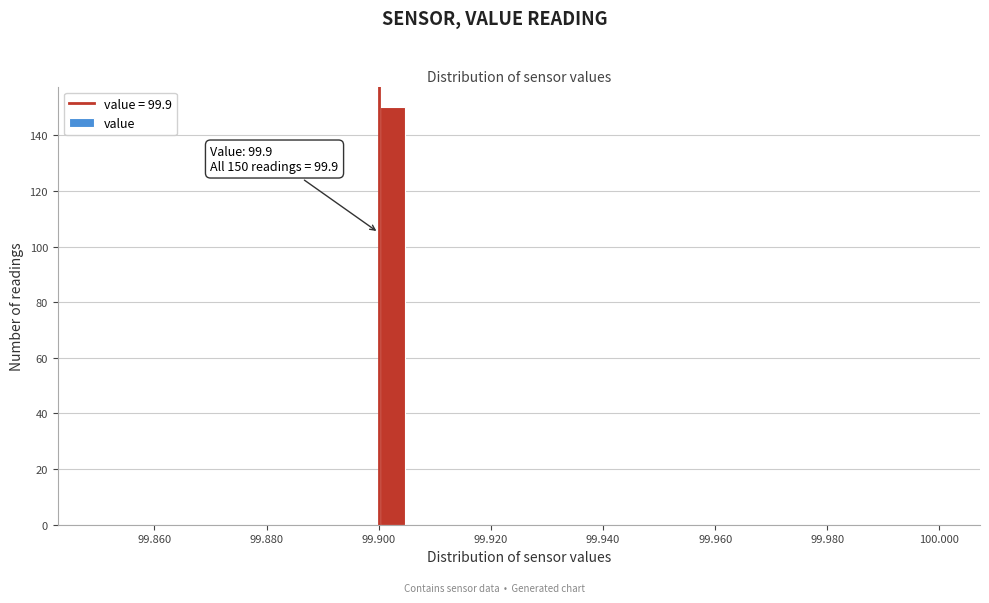

Read against the x-axis, roughly where is the centre of the tallest bar?

99.902